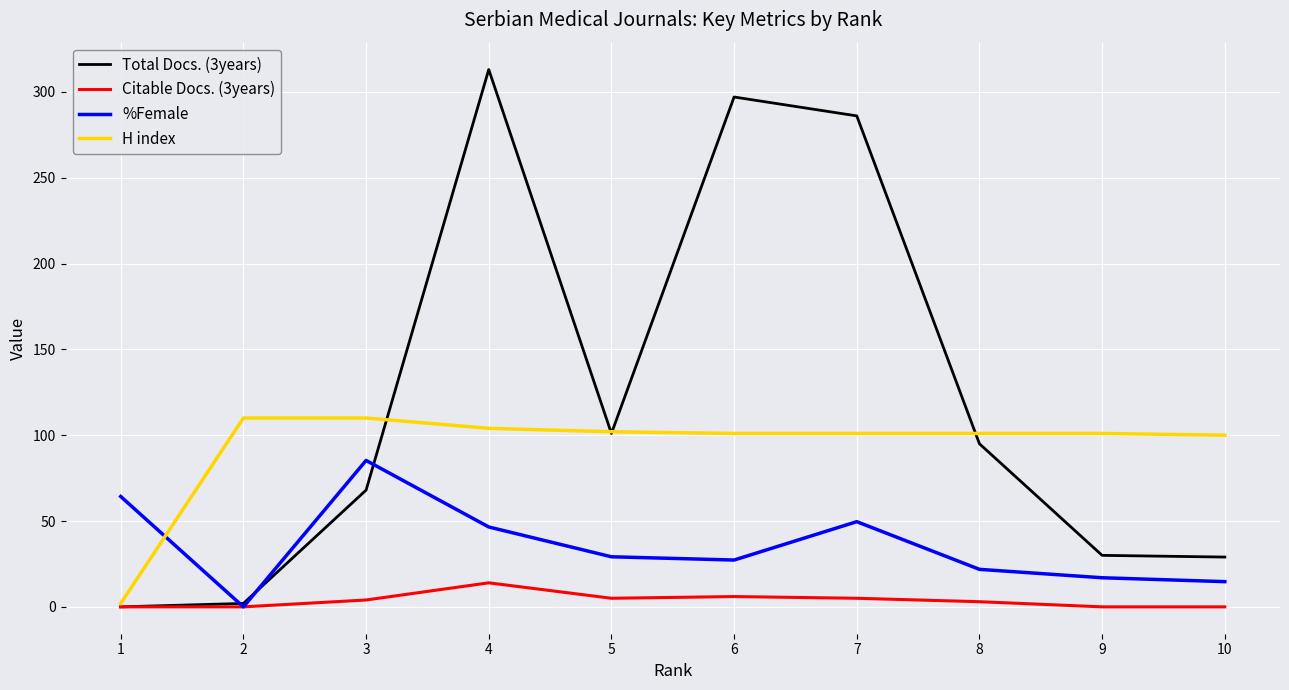

What is the lowest value of the H index series?

2.0